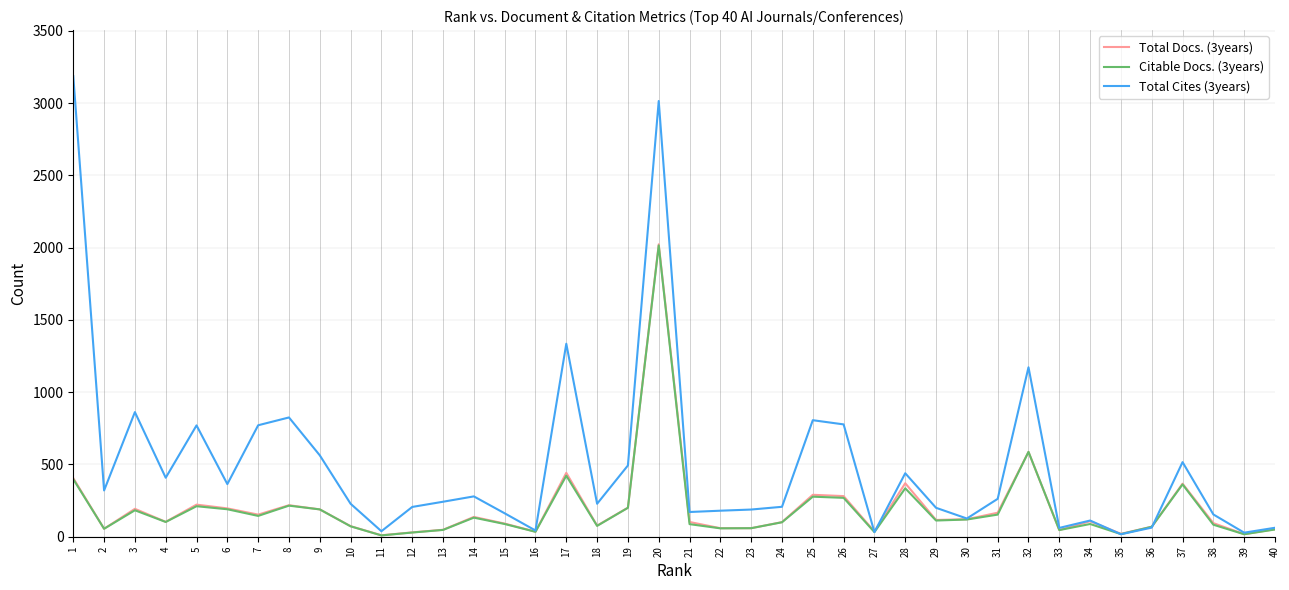

At which category is the sum across all series the highest?

20